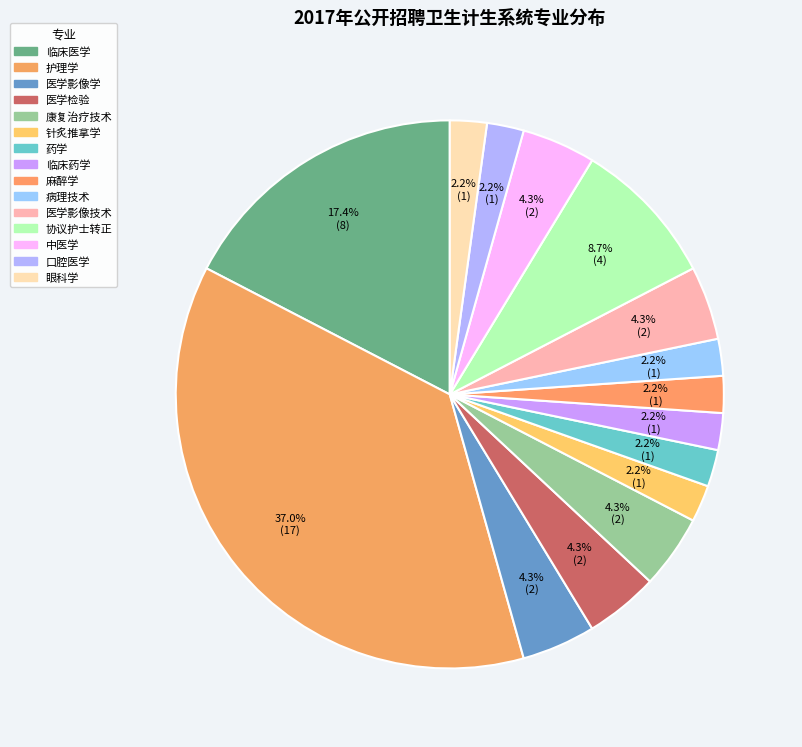

To the nearest percent, what portion does 医学检验 represent?

4%